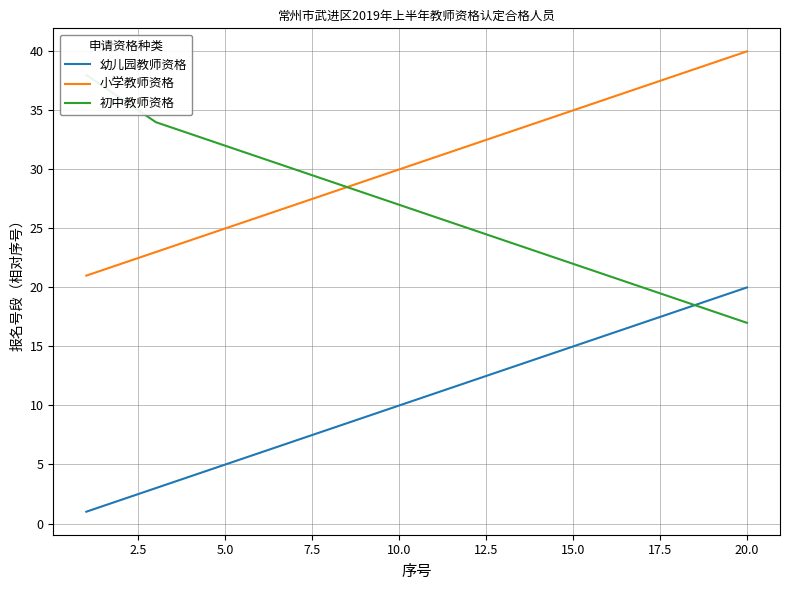

True or false: 小学教师资格 and 幼儿园教师资格 cross at least once.

False